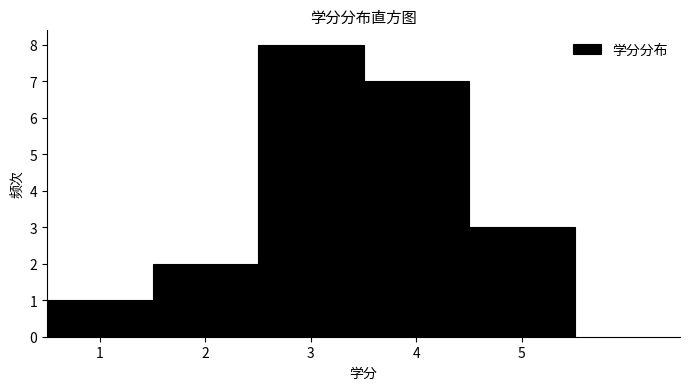

Which range on the x-axis has the tallest bar?

2.5 to 3.5